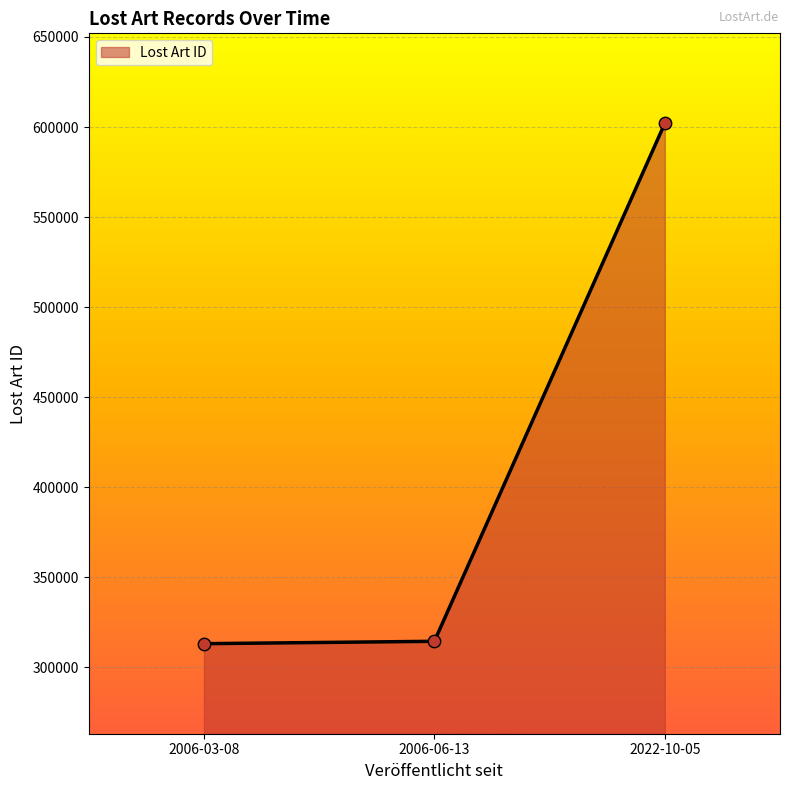

Approximately how many times larger is the value at 2006-03-08 compared to 2006-06-13?

1.0